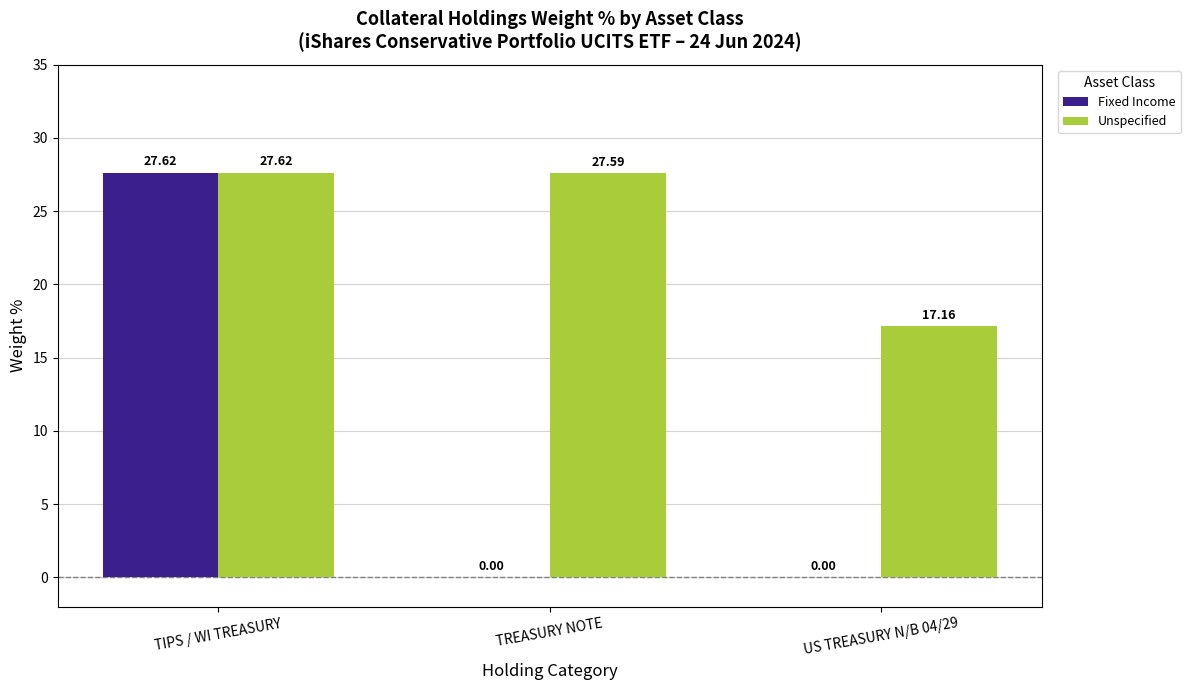

What are all the series names shown in the legend?

Fixed Income, Unspecified